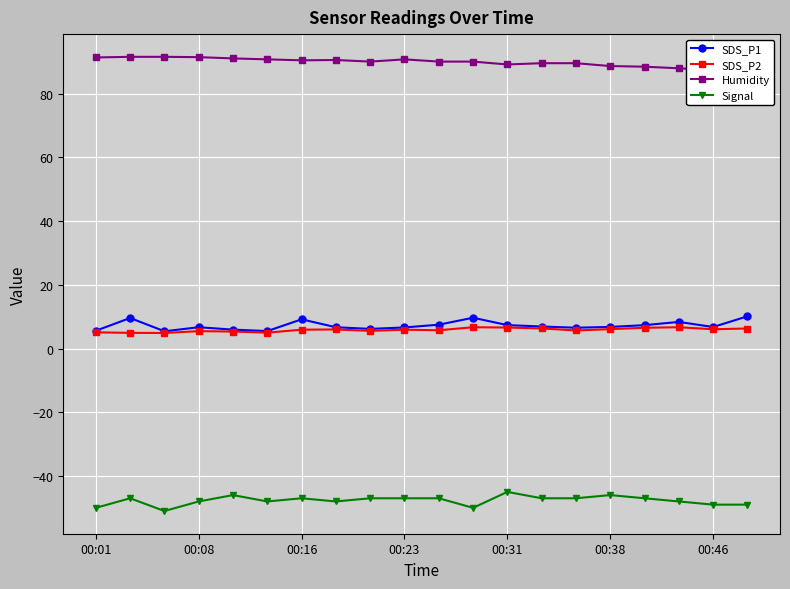

How many data points in Humidity are above 90?

12